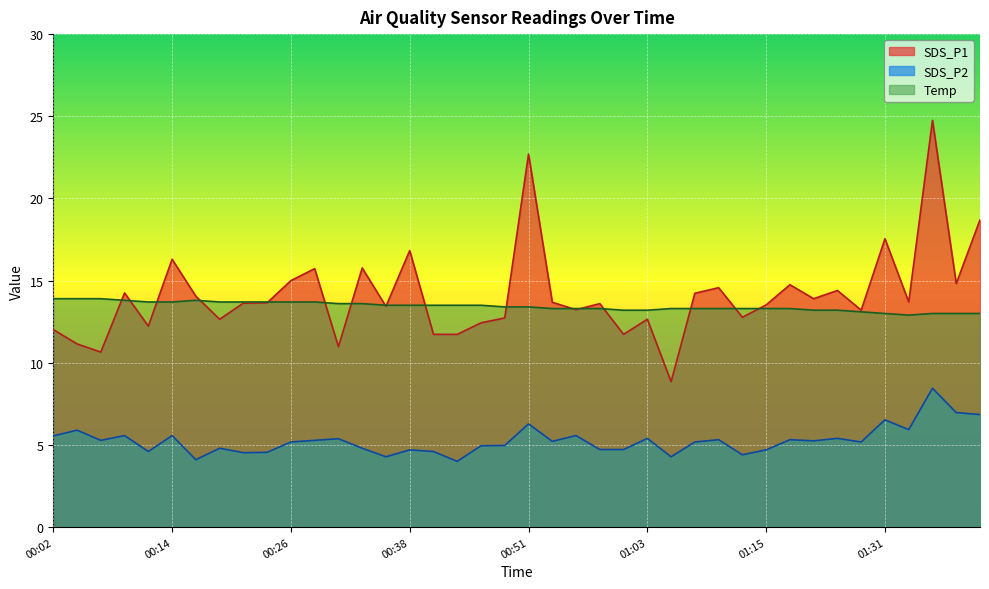

Is the value of SDS_P2 at 00:56 greater than the value of SDS_P1 at 01:50?

No